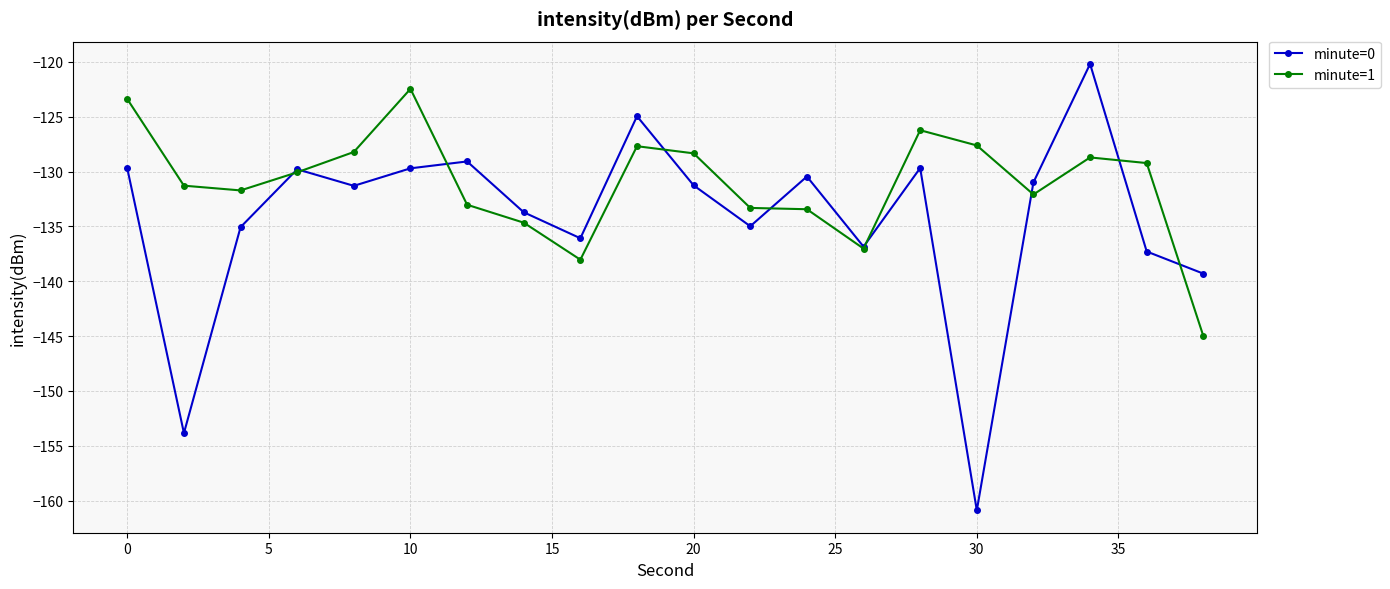

After their last crossing, which series has the higher values: minute=1 or minute=0?

minute=0